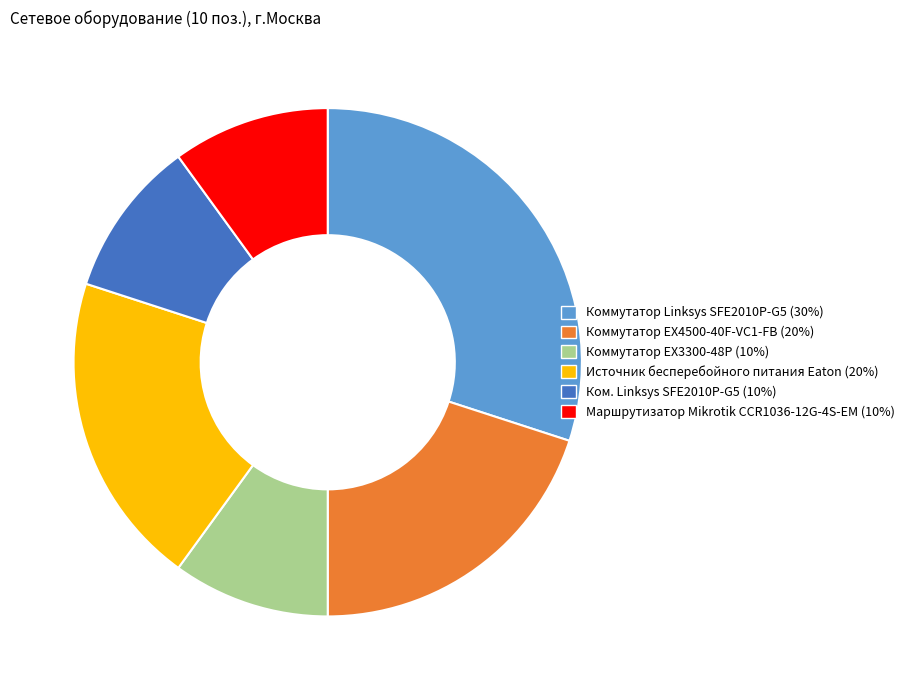

Is there a majority slice in this chart?

No